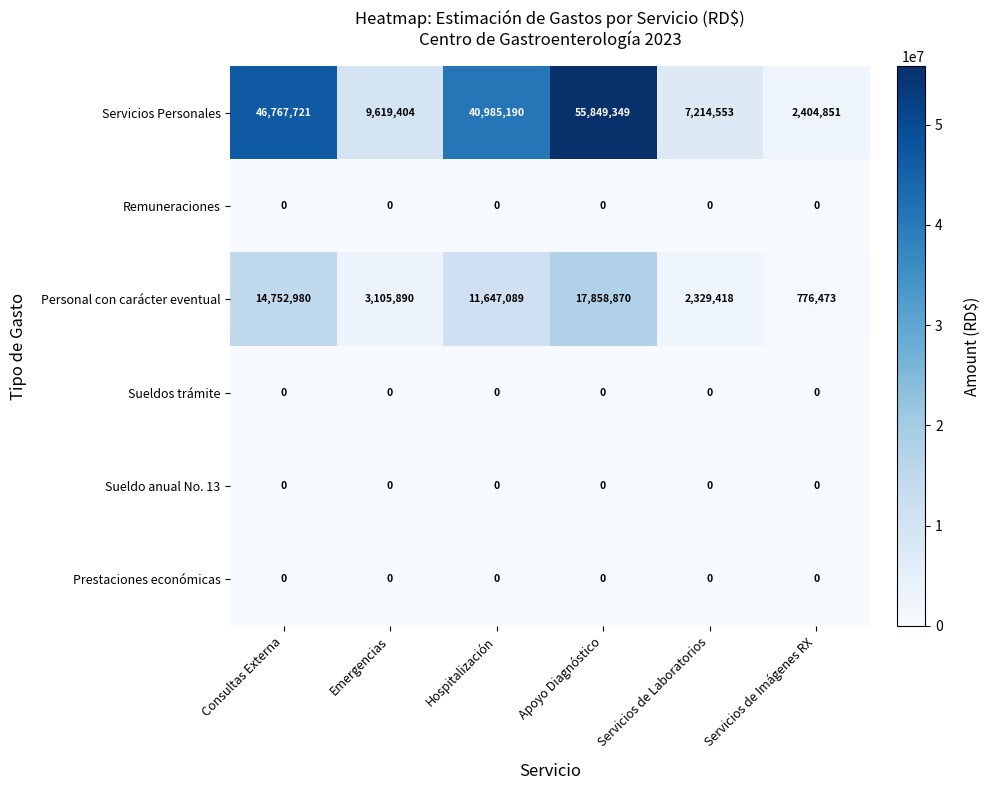

What is the difference between the Servicios Personales values at Servicios de Imágenes RX and Apoyo Diagnóstico?

53444498